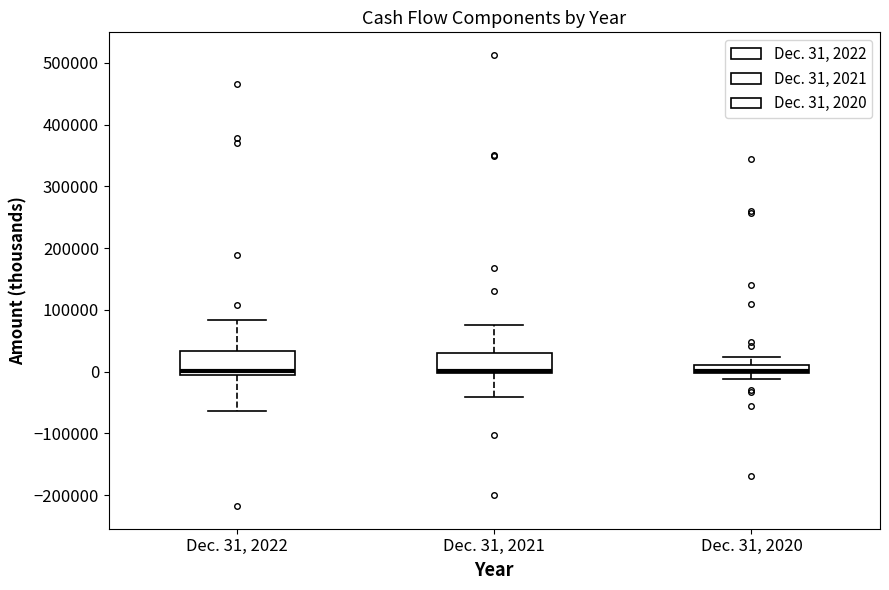

Where is the upper edge of the box for Dec. 31, 2020 on the y-axis? The values are not printed on the chart, so give them approximately, as read against the axis.

10000